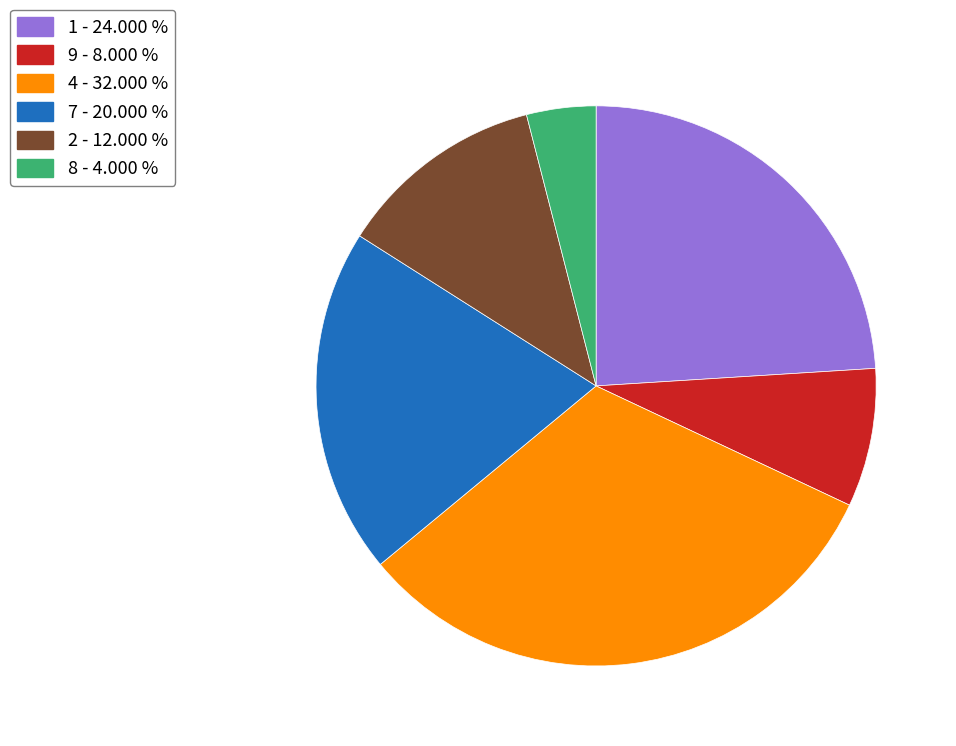

Count the number of slices in the pie.

6